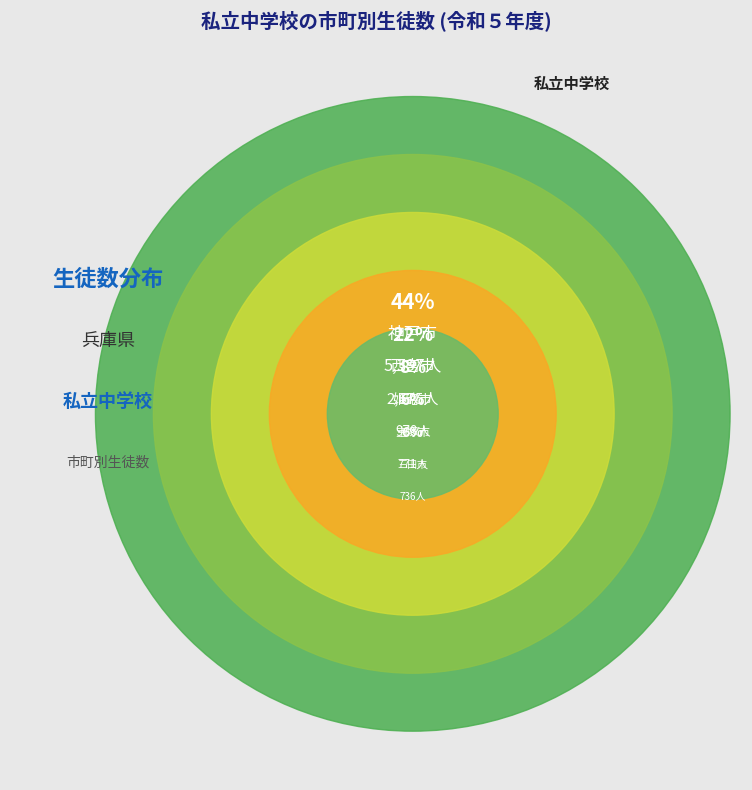

What is the smallest slice in the pie chart?

朝来市